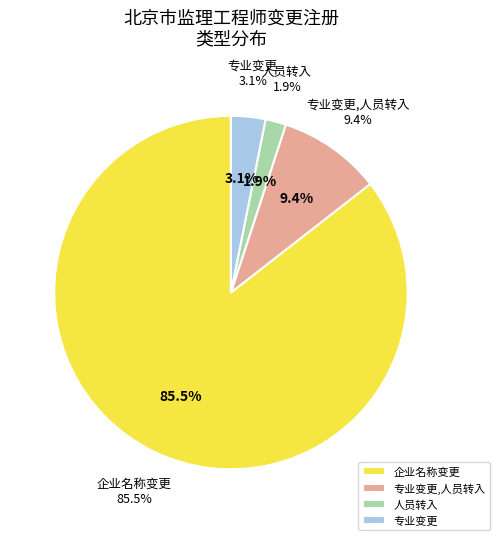

Which category has the smallest portion of the pie?

人员转入